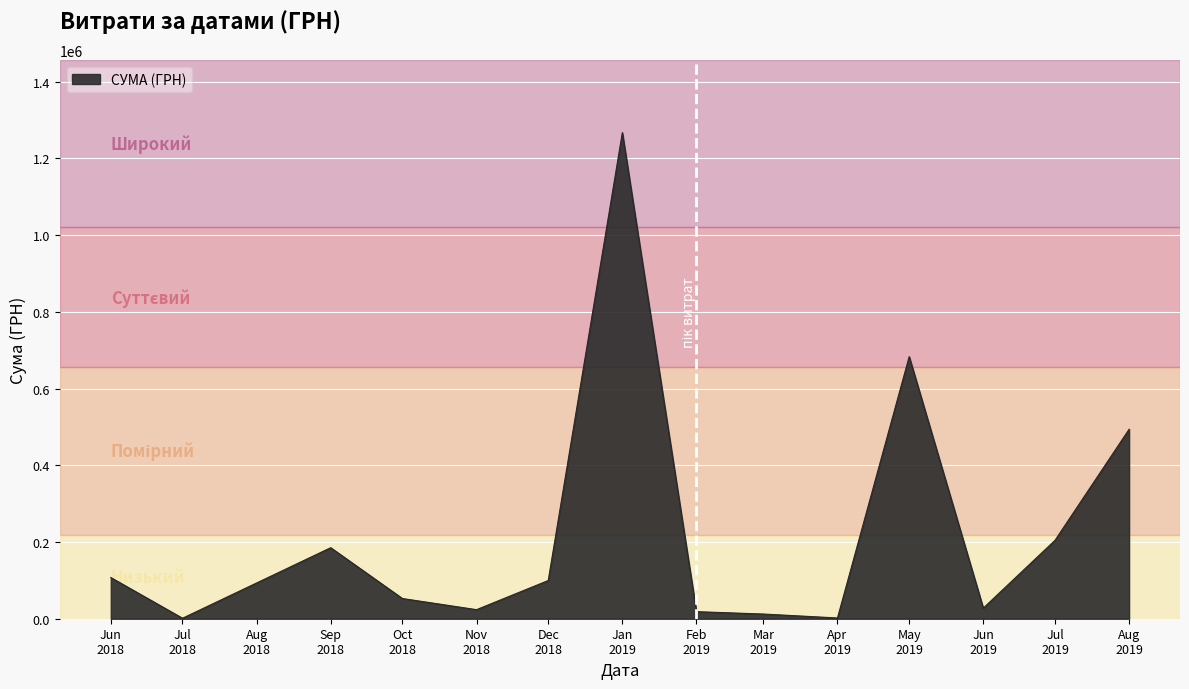

What is the difference between the maximum and minimum values?

1265851.0